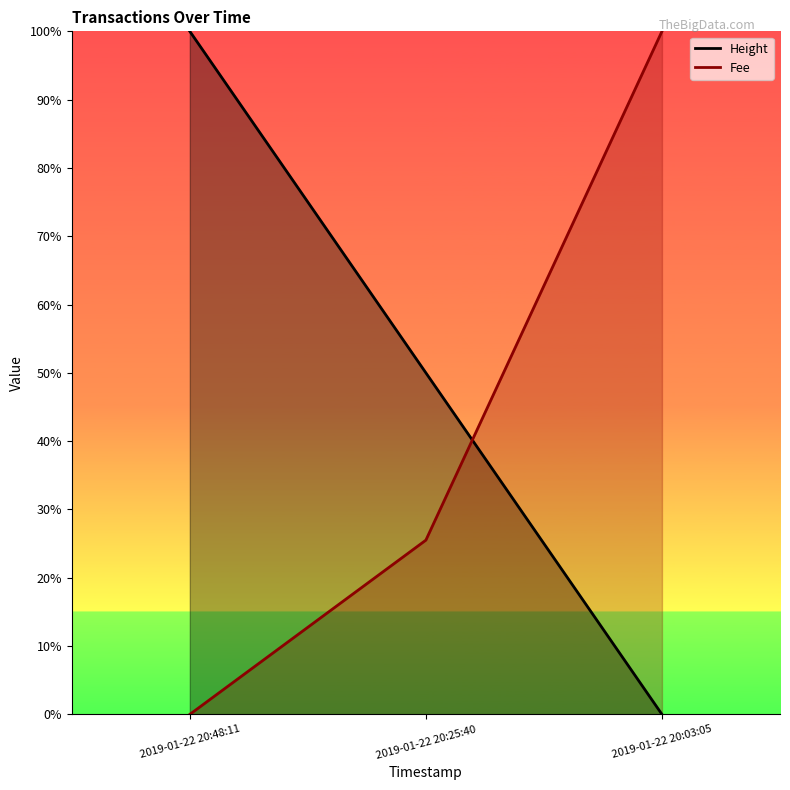

What is the value of the Fee point at the 2nd from the left?

0.3